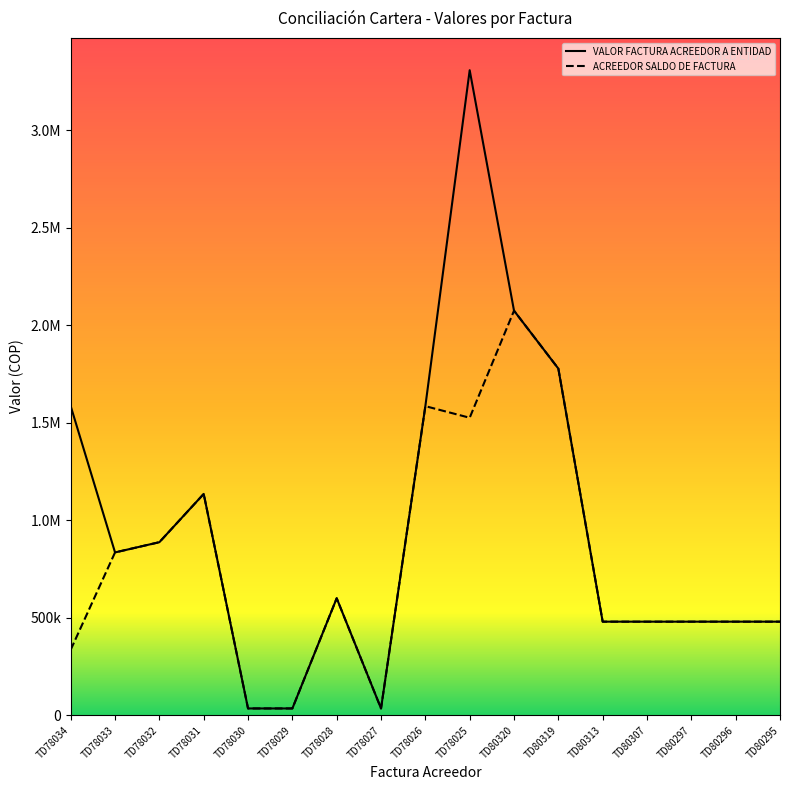

Where is ACREEDOR SALDO DE FACTURA nearest to the value 1054750?

TD78031